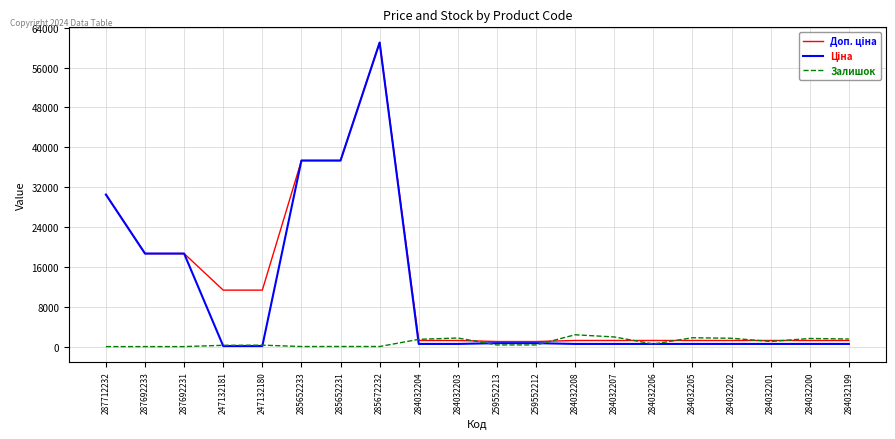

Is it true that Залишок equals 1460.0 at 284032204?

True